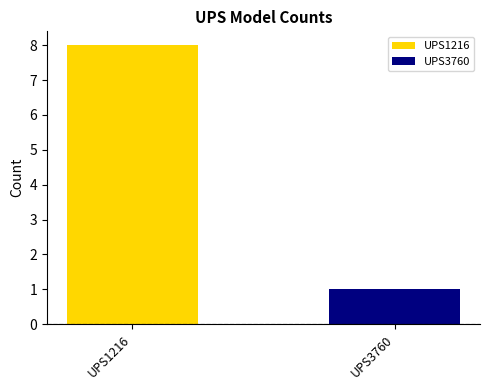

Count the number of data series in this chart.

2